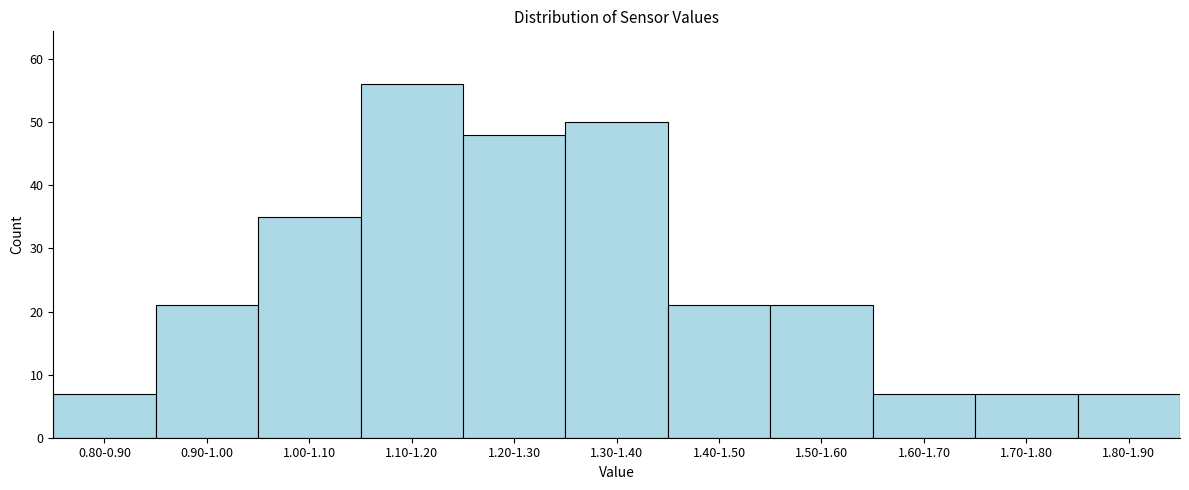

Reading left to right, list all the values displayed in this chart.

7	21	35	56	48	50	21	21	7	7	7